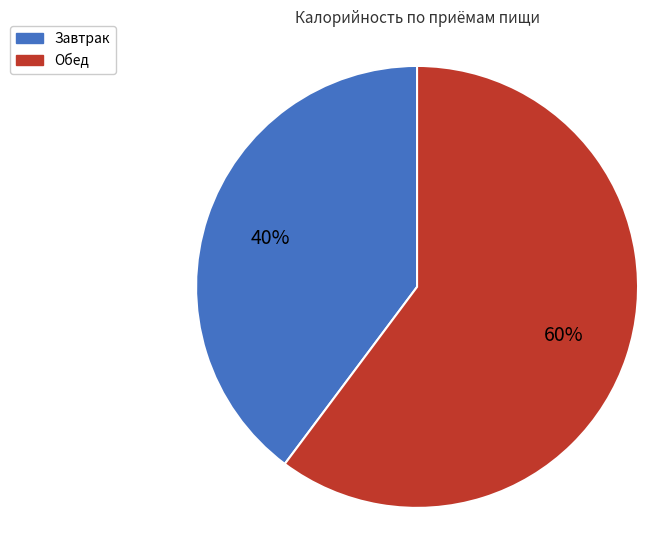

What is the largest slice in the pie chart?

Обед